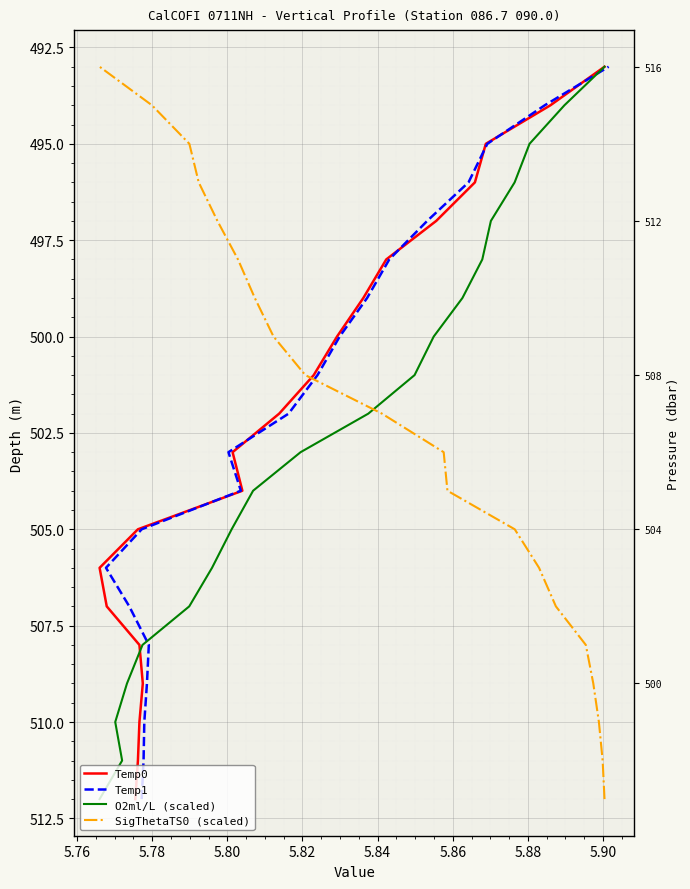

True or false: Temp0 has a value of 861 at 5.92.

False